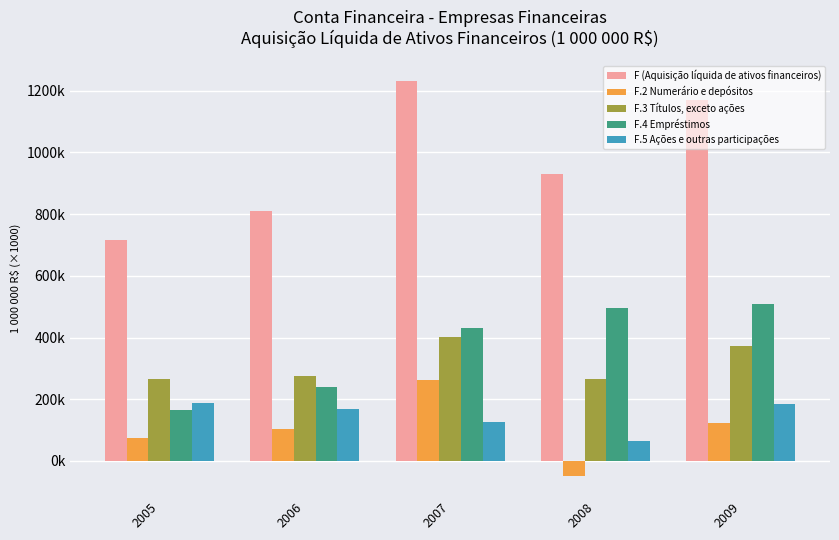

What are all the series names shown in the legend?

F (Aquisição líquida de ativos financeiros), F.2 Numerário e depósitos, F.3 Títulos, exceto ações, F.4 Empréstimos, F.5 Ações e outras participações